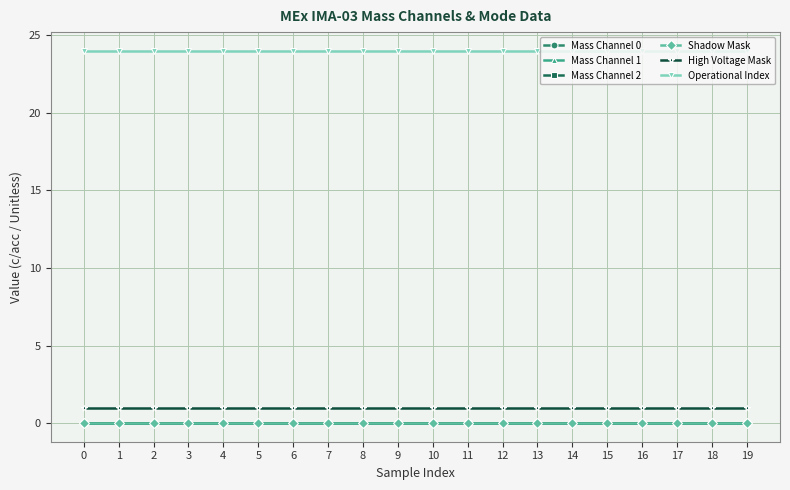

True or false: Mass Channel 0 and Operational Index cross at least once.

False